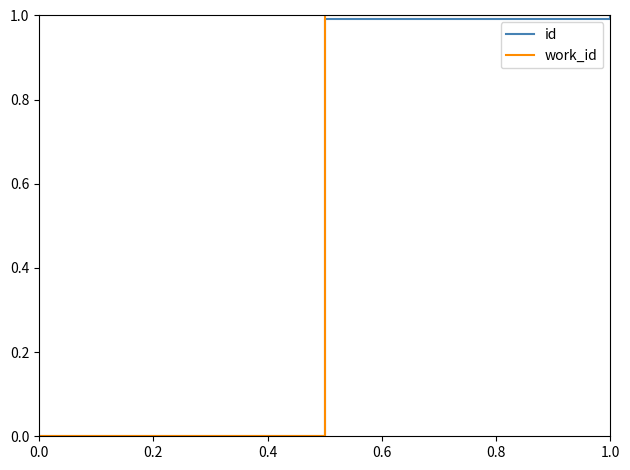

How many values in the work_id series are below 1?

1